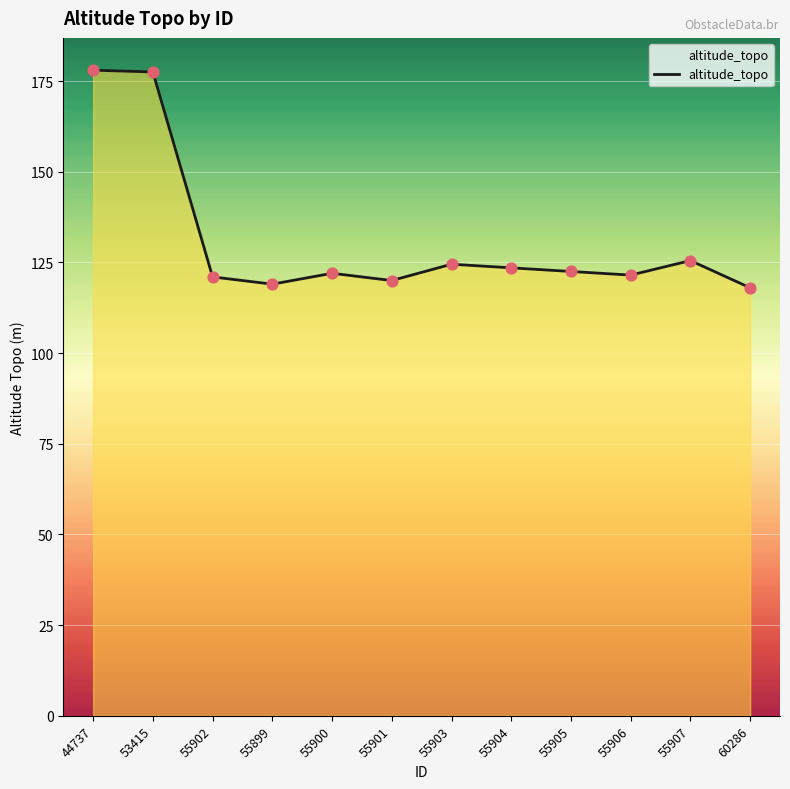

Approximately how many times larger is the value at 55905 compared to 55903?

1.0